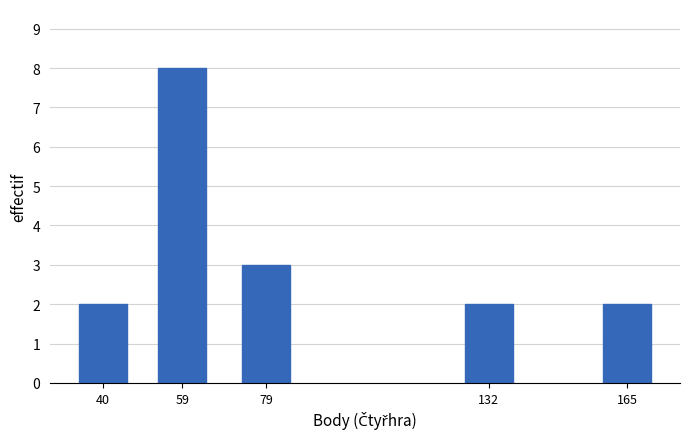

Reading right to left, transcribe all the data shown in this chart.

165=2	132=2	79=3	59=8	40=2